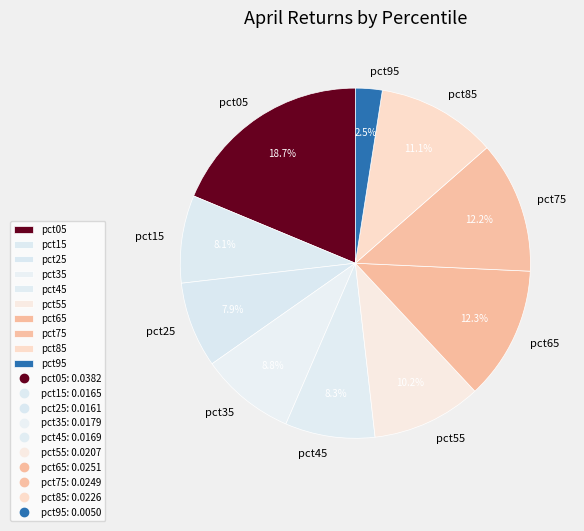

Does pct15 account for over 50% of the chart?

No